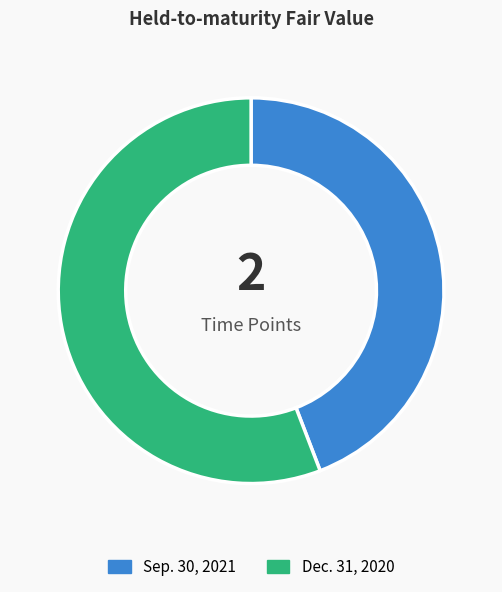

Combined, do Sep. 30, 2021 and Dec. 31, 2020 account for over 50%?

Yes